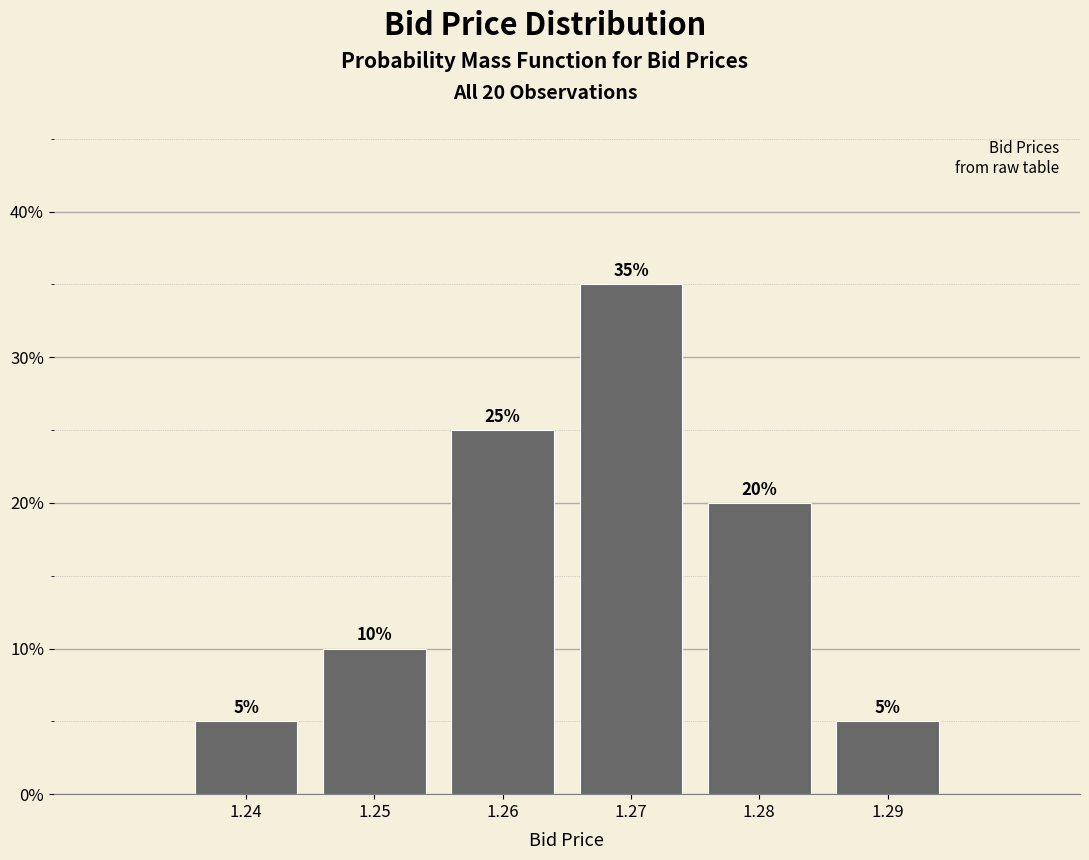

Reading left to right, extract all data points from this chart.

1.24=5	1.25=10	1.26=25	1.27=35	1.28=20	1.29=5